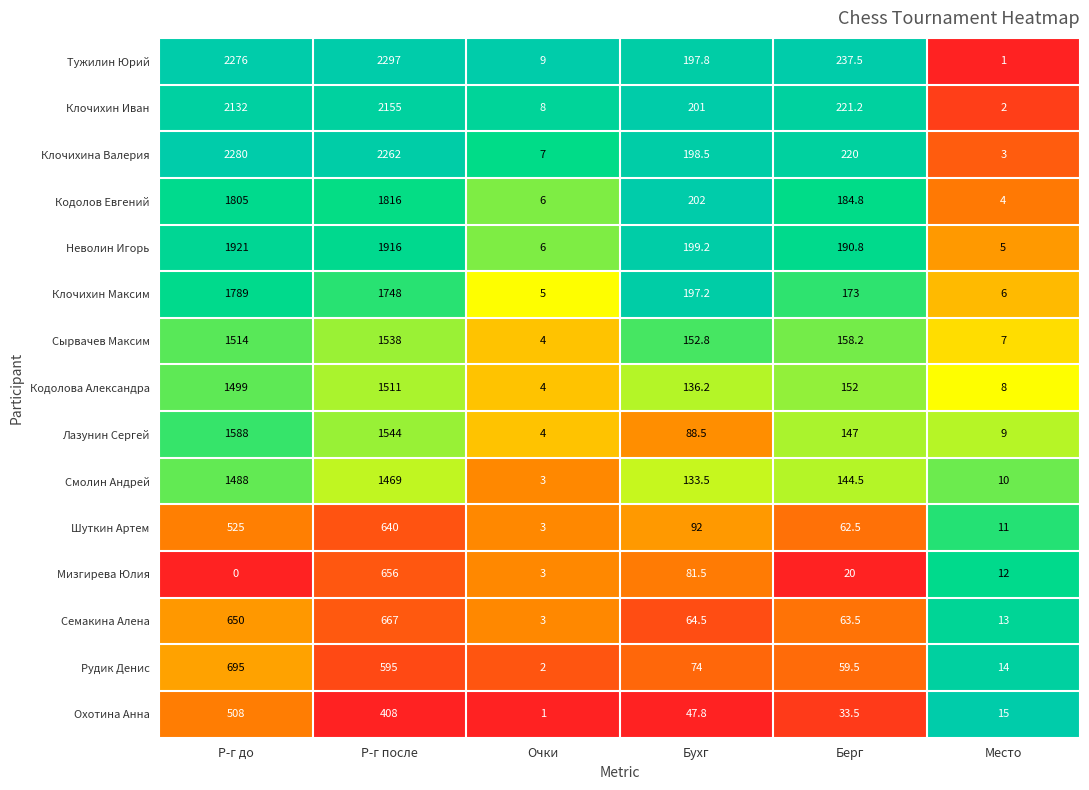

What is the difference between the highest and lowest values at Берг?

217.5